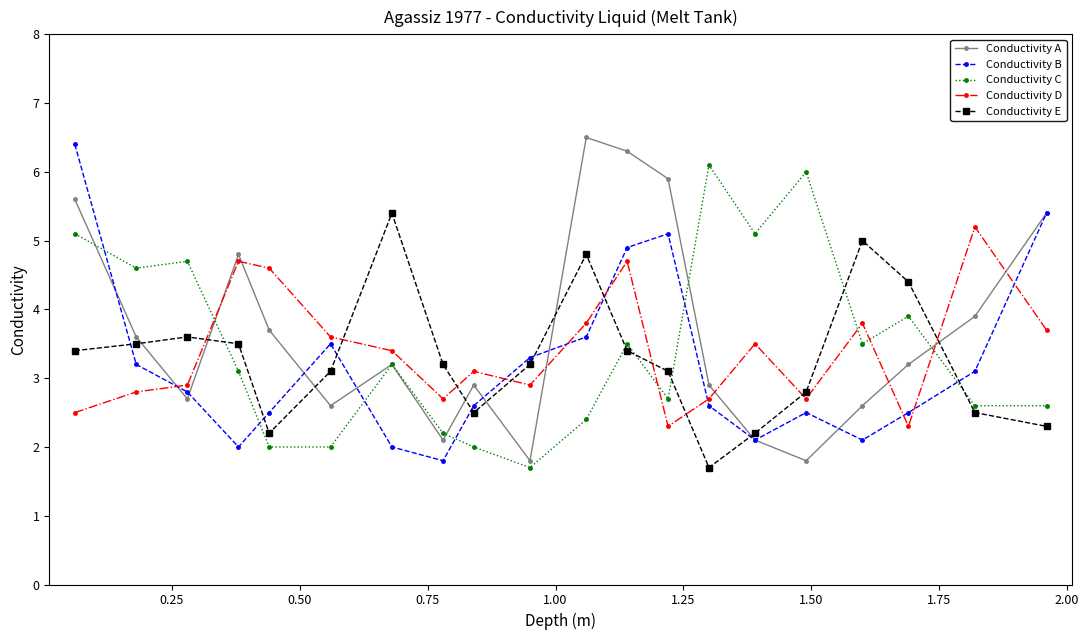

How many intersections are there between Conductivity C and Conductivity D?

5